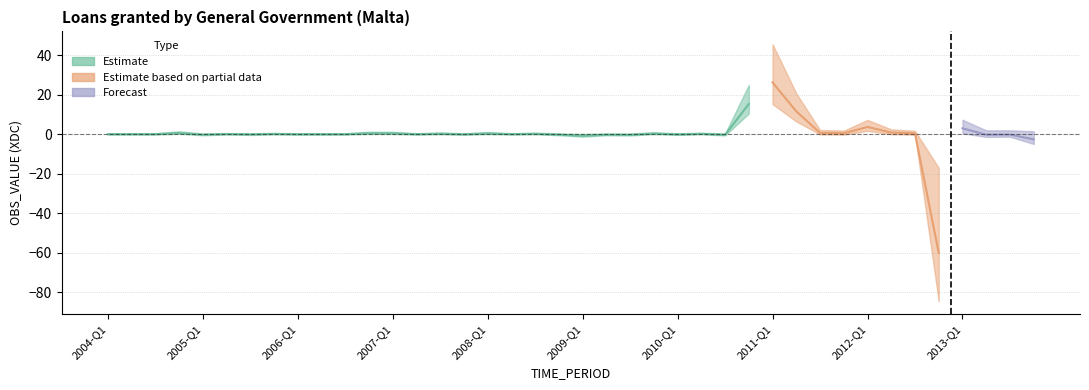

What is the label of the 32nd point from the right?

2006-Q1